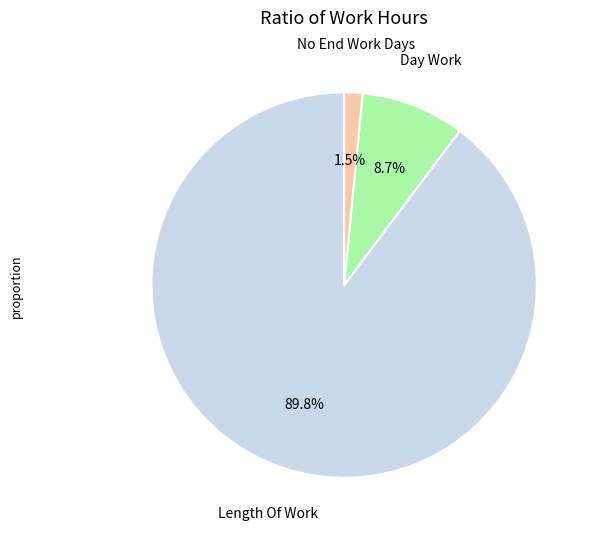

Is there a majority slice in this chart?

Yes